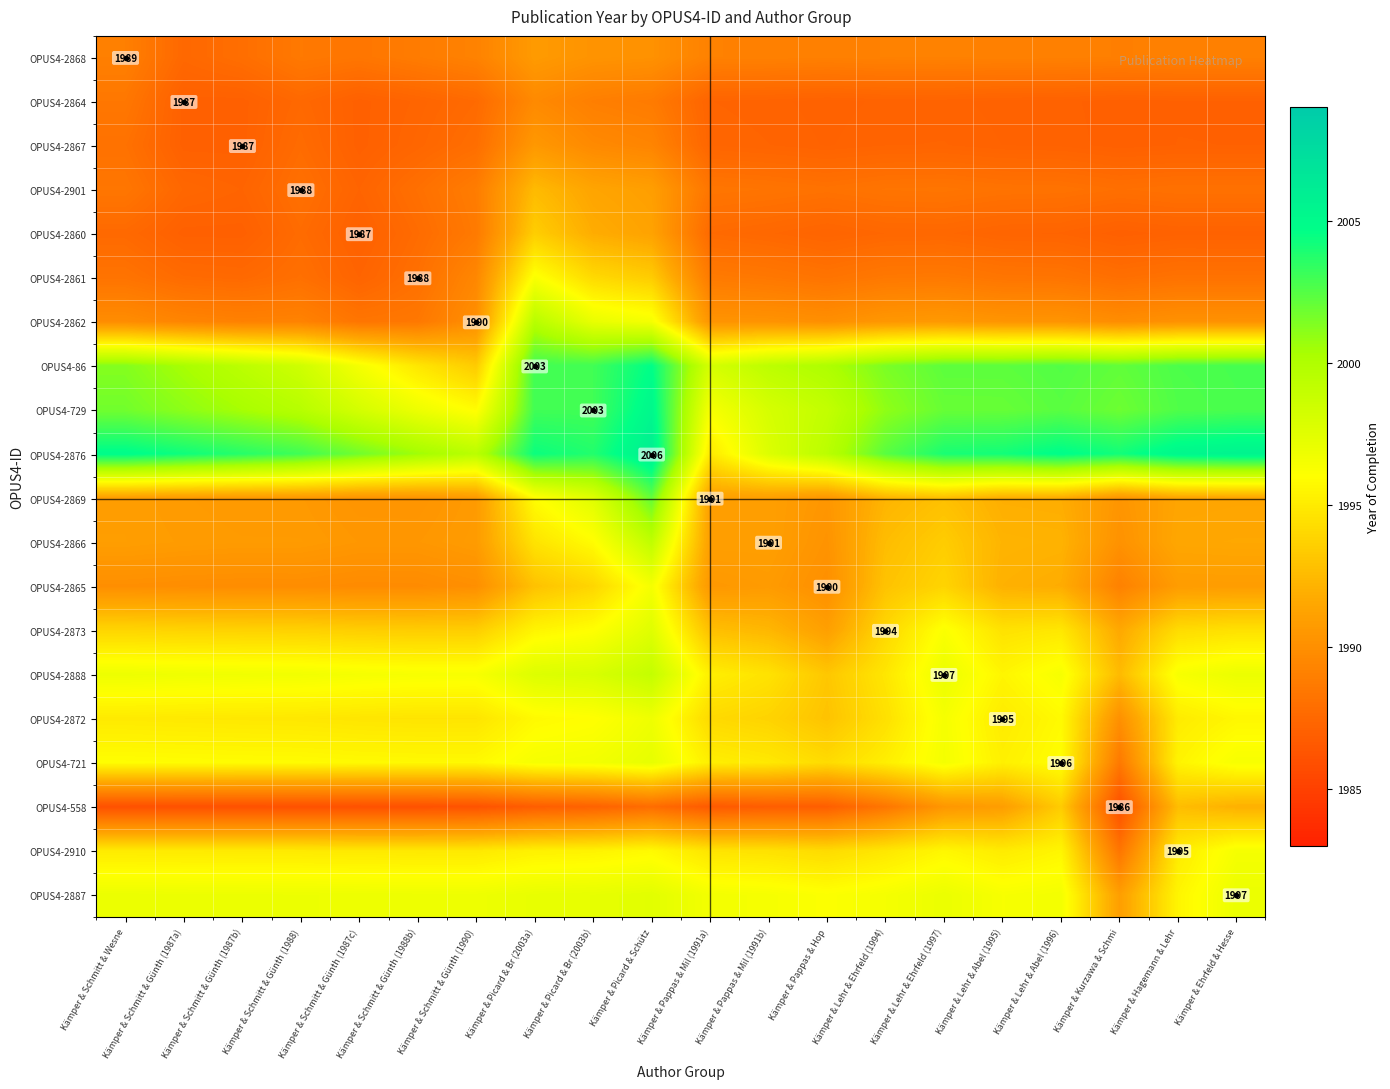

At which category is the sum across all series the highest?

Kämper & Picard & Schütz